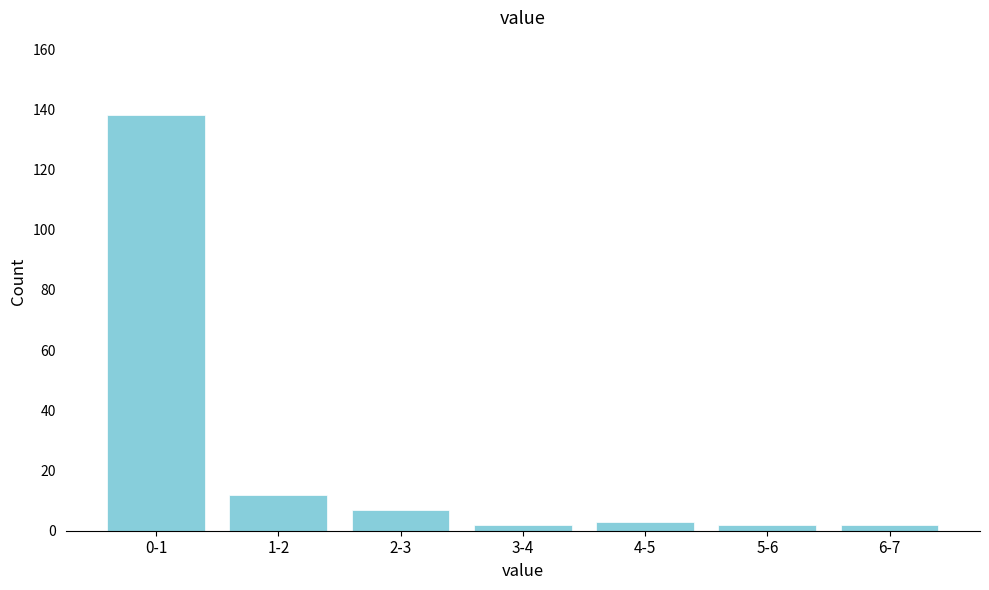

Reading left to right, transcribe all the data shown in this chart.

0-1=138	1-2=12	2-3=7	3-4=2	4-5=3	5-6=2	6-7=2